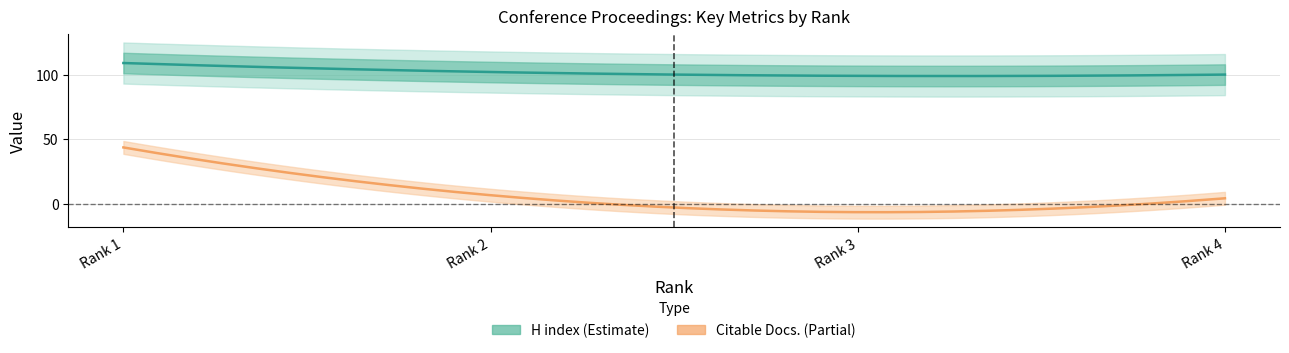

What is the value of the H index point at the 4th from the left?

100